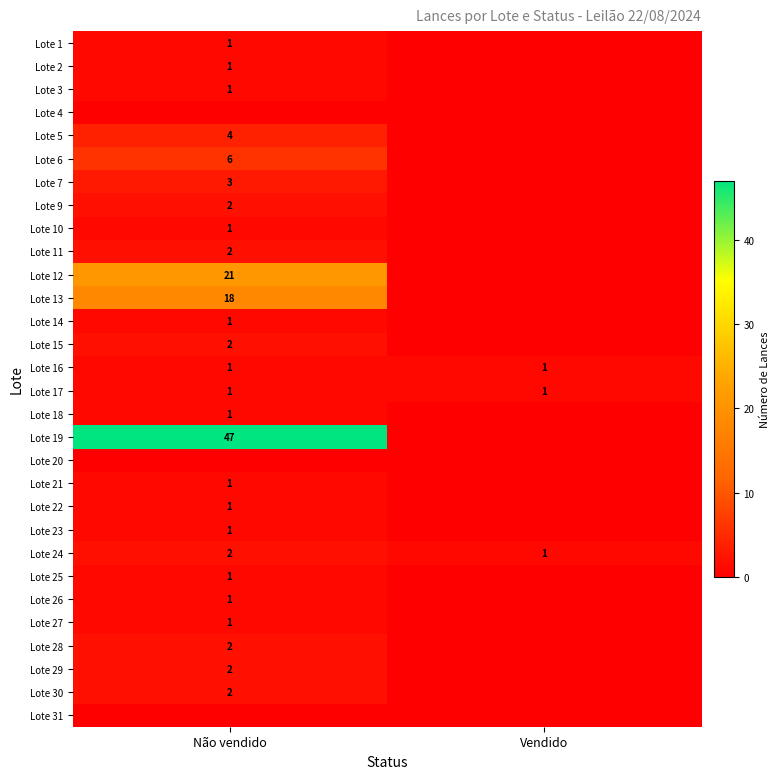

True or false: Lote 29 has a value of 2 at Não vendido.

True